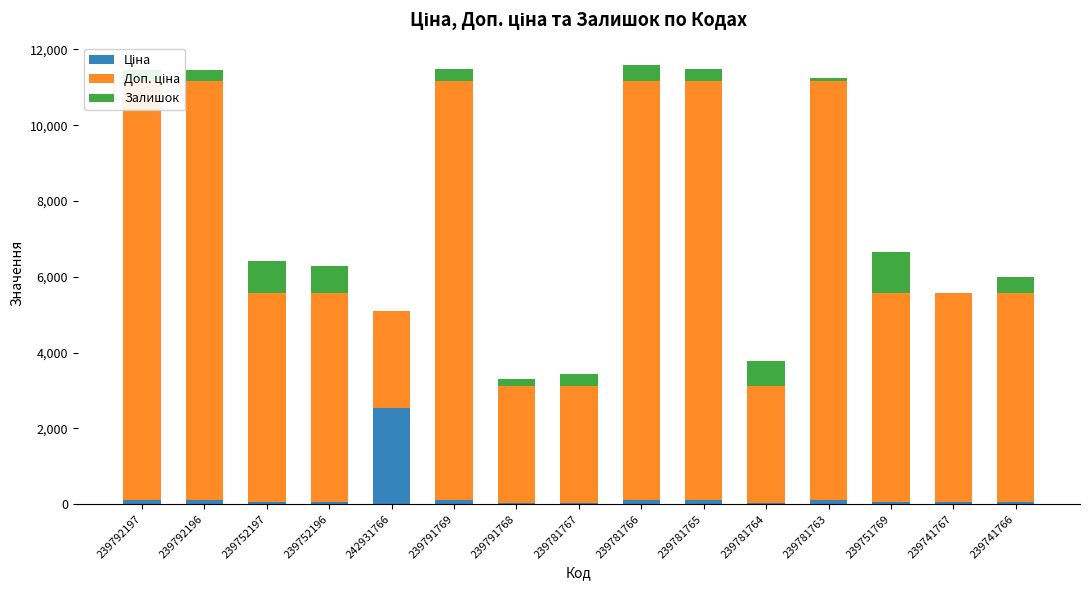

List the labels in order of Ціна value, largest first.

242931766, 239792197, 239792196, 239791769, 239781766, 239781765, 239781763, 239752197, 239752196, 239751769, 239741767, 239741766, 239791768, 239781767, 239781764